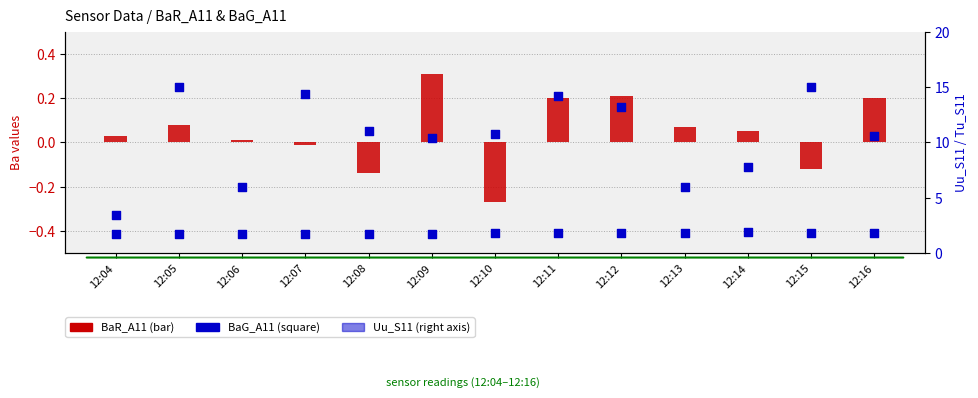

What is the total value across all series at 12:13?

1.7